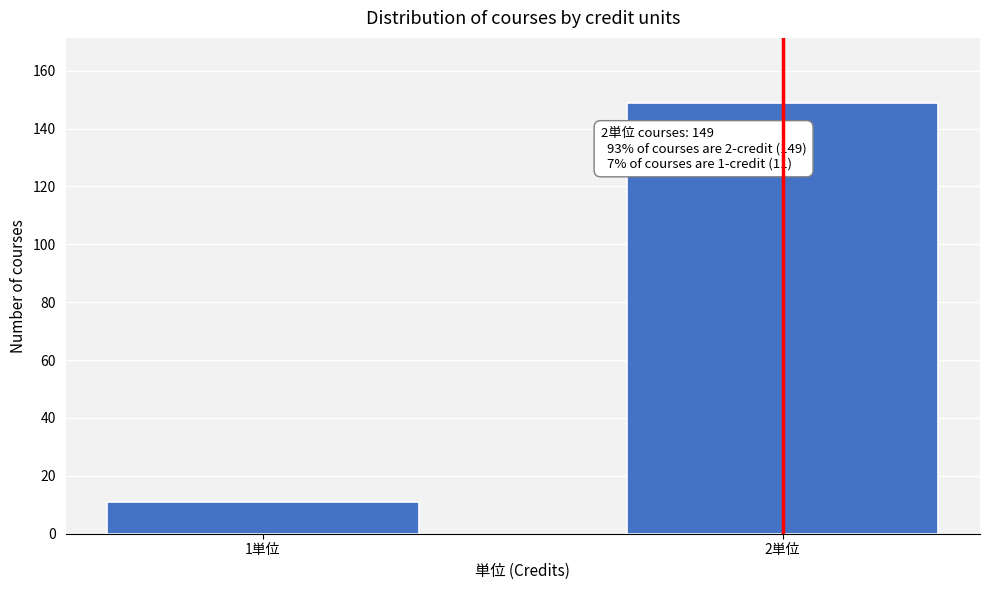

Reading right to left, transcribe all the data shown in this chart.

149	11